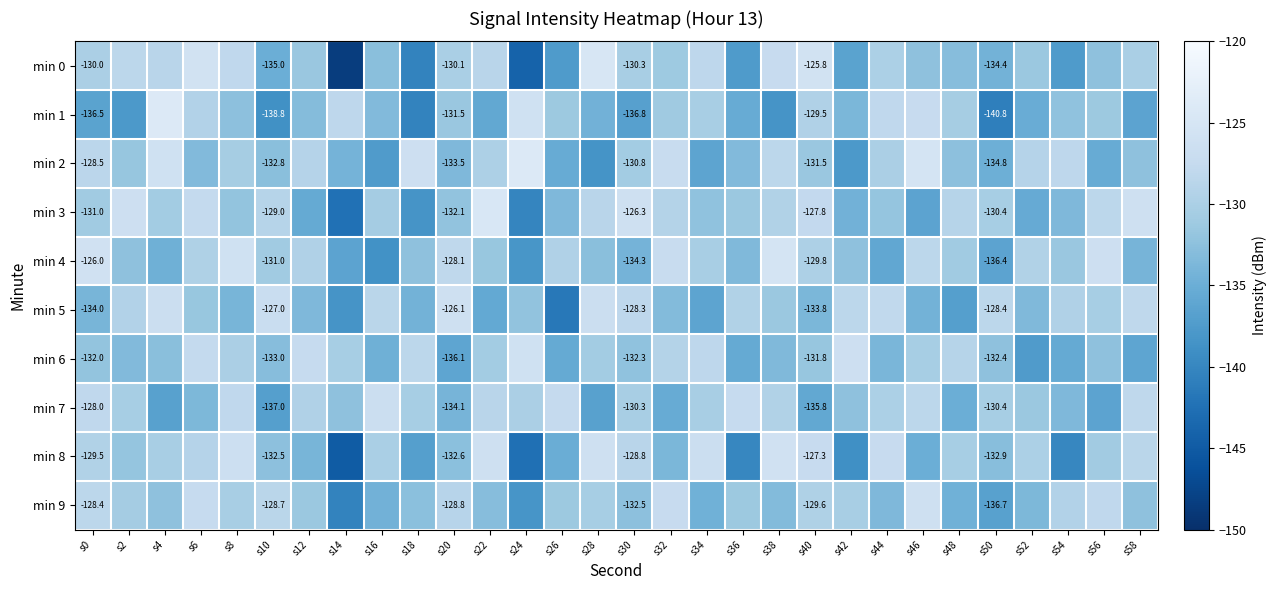

What is the difference between the min 1 values at s22 and s48?

5.3